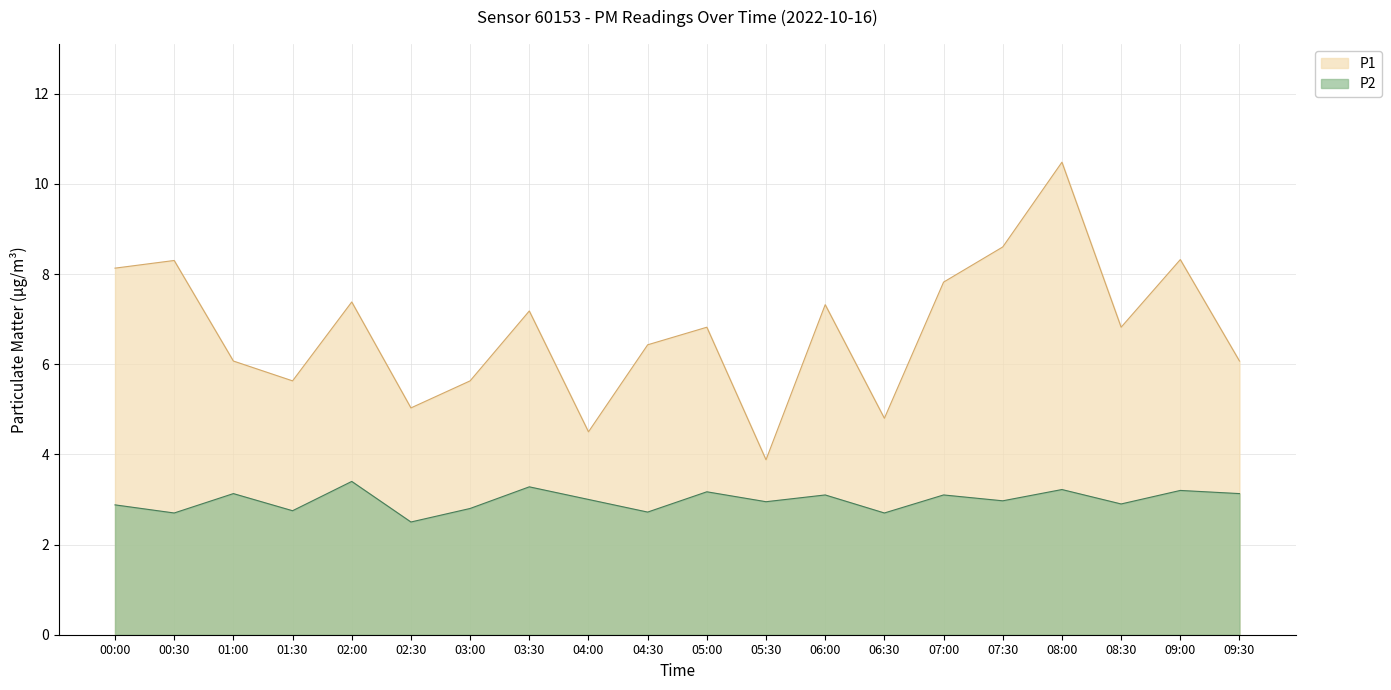

Which label corresponds to the largest value in the chart?

08:00